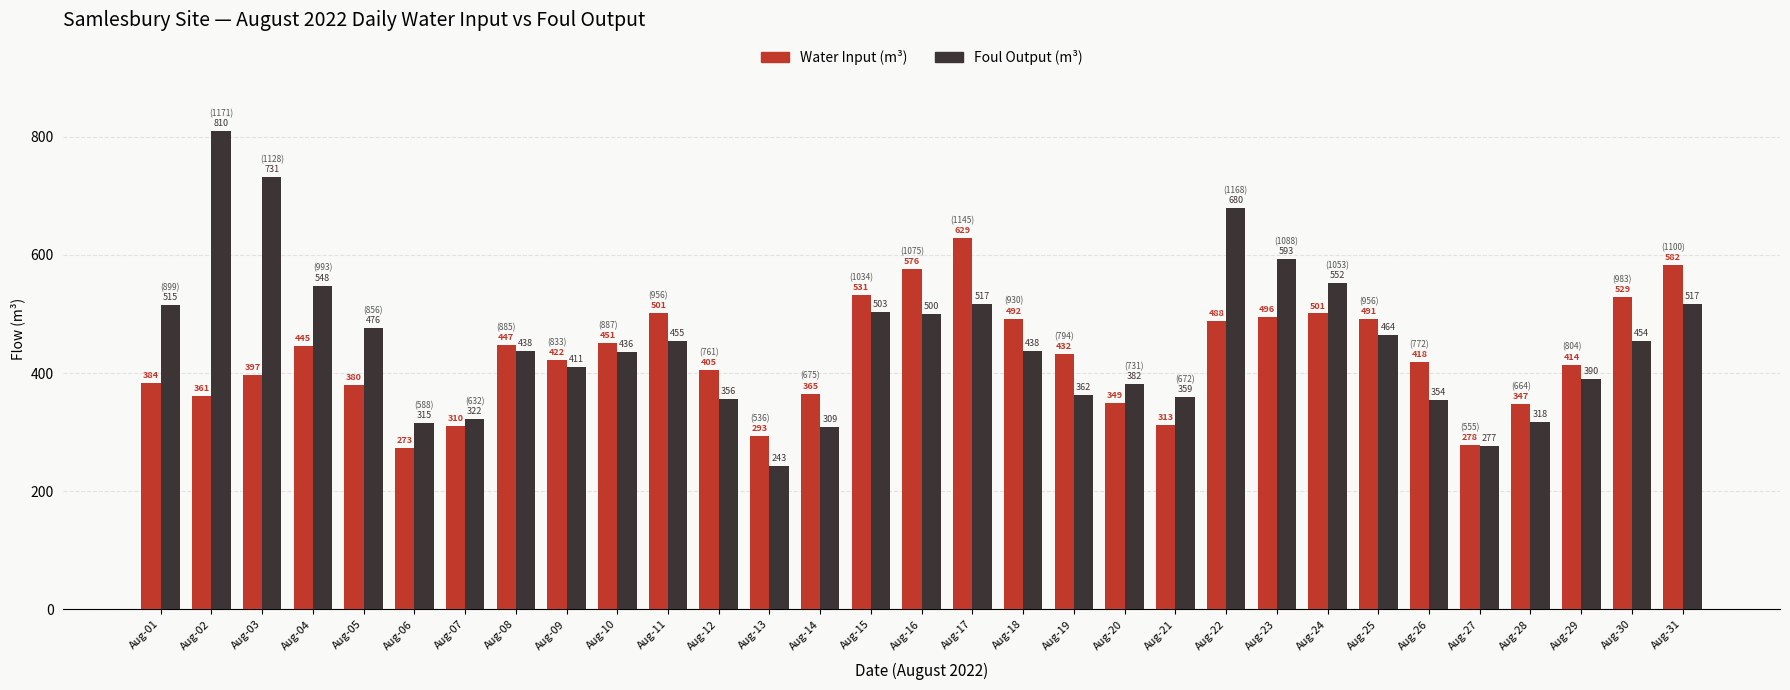

Which series has the largest total across all categories?

Foul Output (m³)